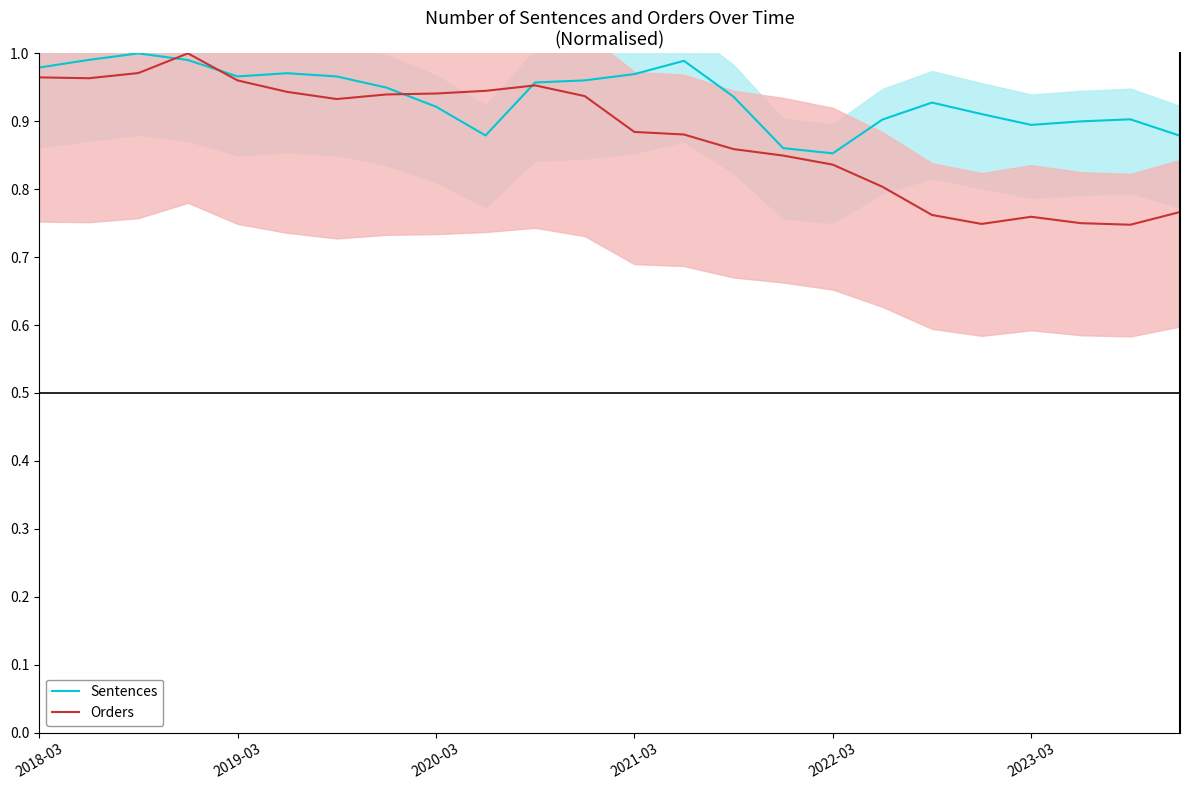

How many times do Orders and Sentences cross each other?

4